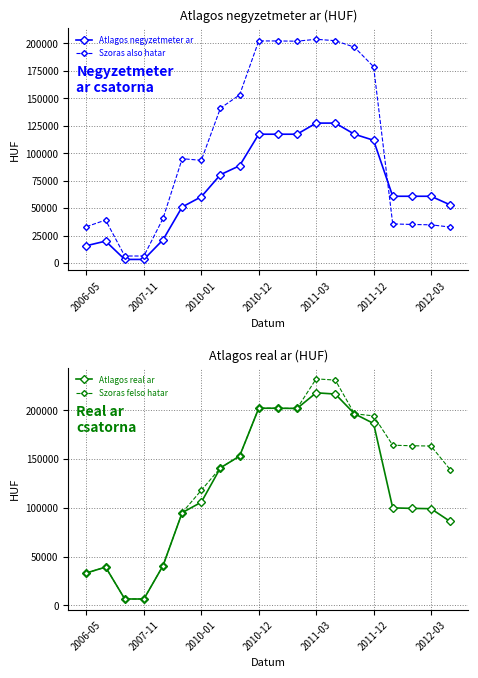

How many interior local valleys does the Szoras felso hatar series have?

2